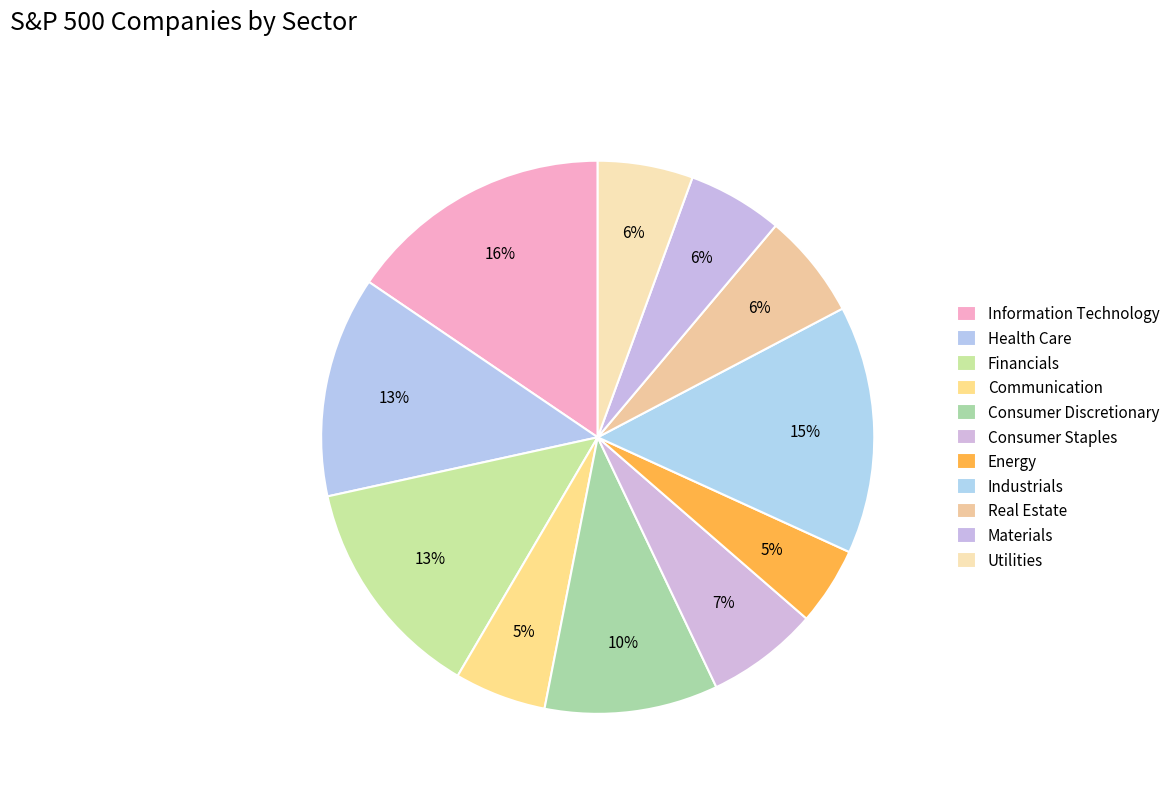

How many slices are in this pie chart?

11